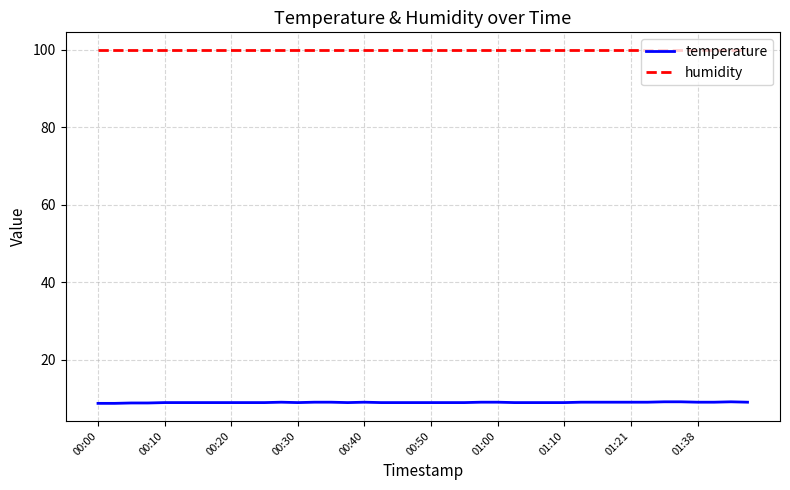

What is the average value of the temperature series?

8.9